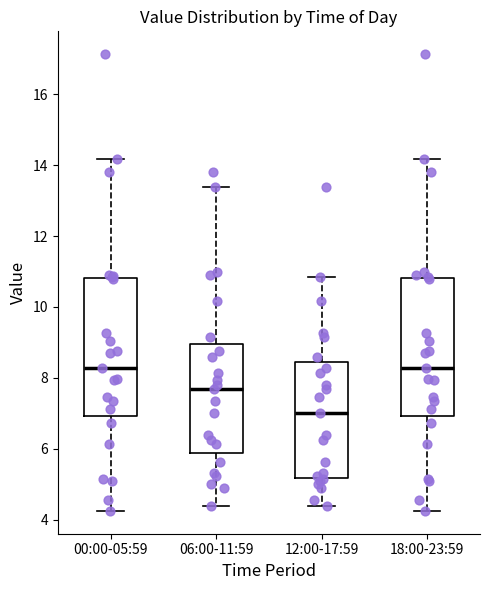

Reading left to right, transcribe this box plot: for each box, give where its median line is, the range the box spans, and where its two whiskers end, as read against the y-axis. The values are not printed on the chart, so give them approximately, as read against the axis.

00:00-05:59: median 8.2, box 7.0 to 10.8, whiskers 4.2 to 14.2
06:00-11:59: median 7.8, box 5.8 to 9.0, whiskers 4.4 to 13.4
12:00-17:59: median 7.0, box 5.2 to 8.4, whiskers 4.4 to 10.8
18:00-23:59: median 8.2, box 7.0 to 10.8, whiskers 4.2 to 14.2